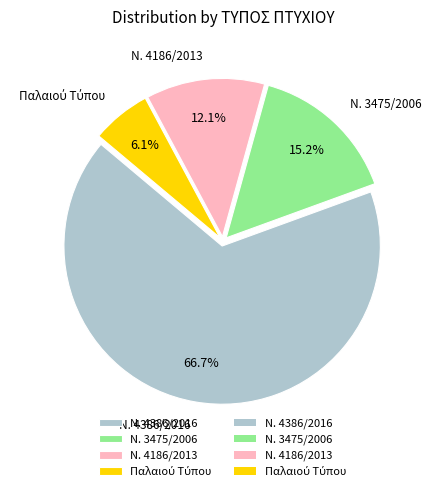

Which category has the biggest portion of the pie?

Ν. 4386/2016